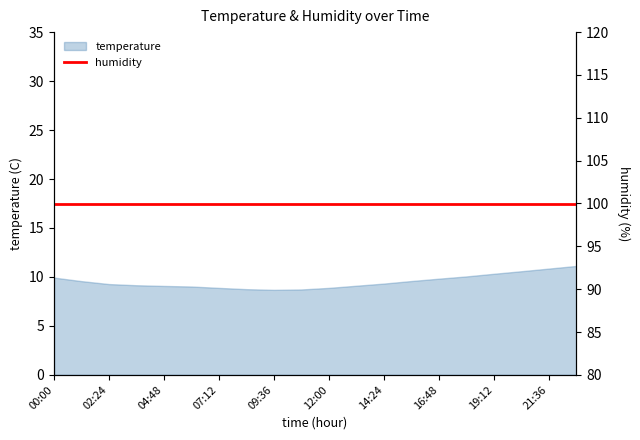

What is the change in value from 12:00 to 13:12?

+0.2